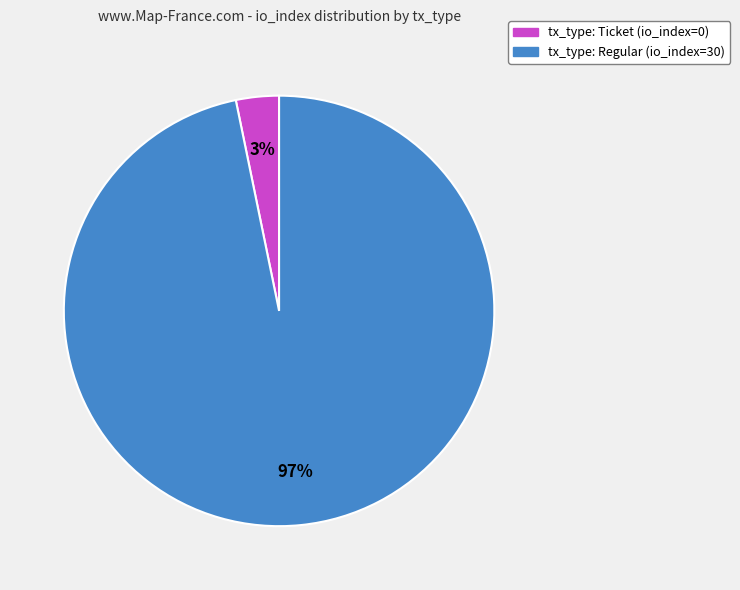

What percentage is the tx_type: Regular (io_index=30) slice, to the nearest percent?

97%